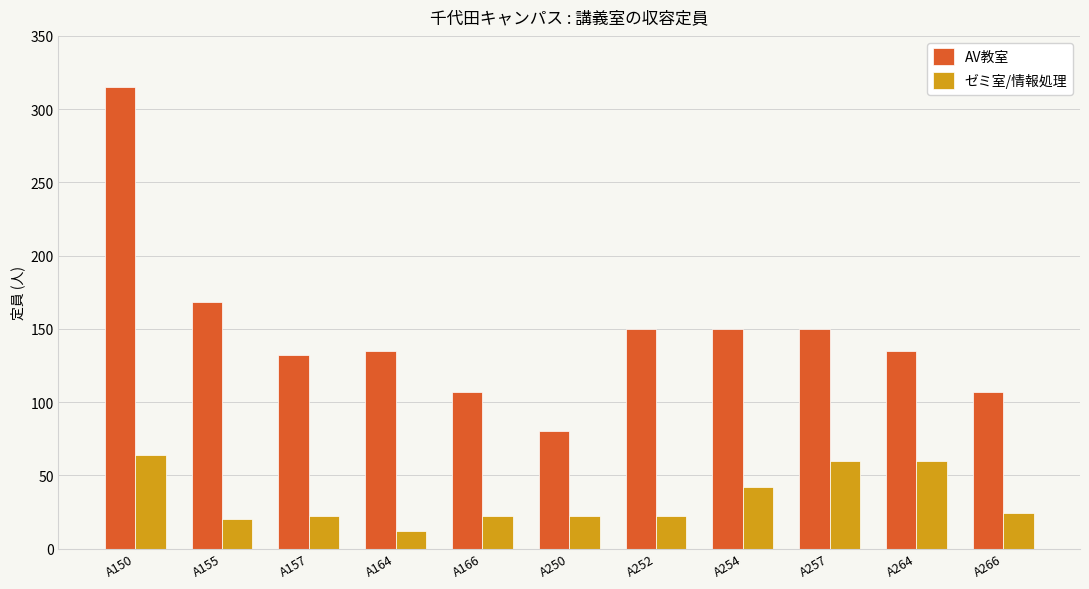

At which label does ゼミ室/情報処理 first exceed 22?

A150